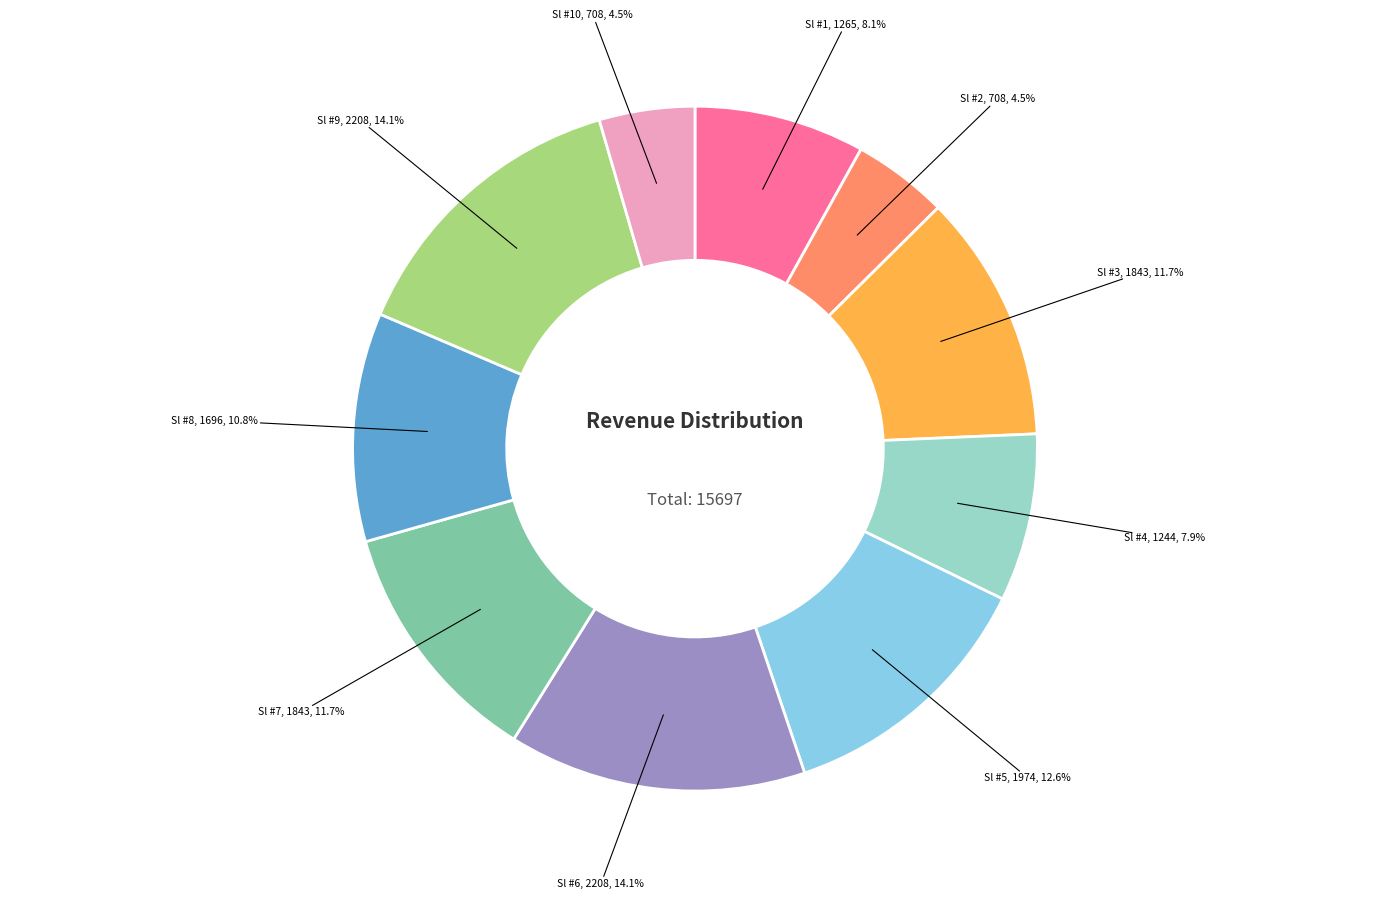

To the nearest percent, what is the average slice percentage?

10%